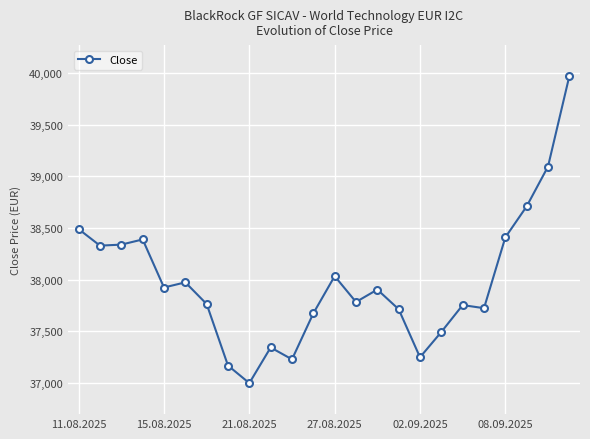

What is the value of the 7th point from the left?

37765